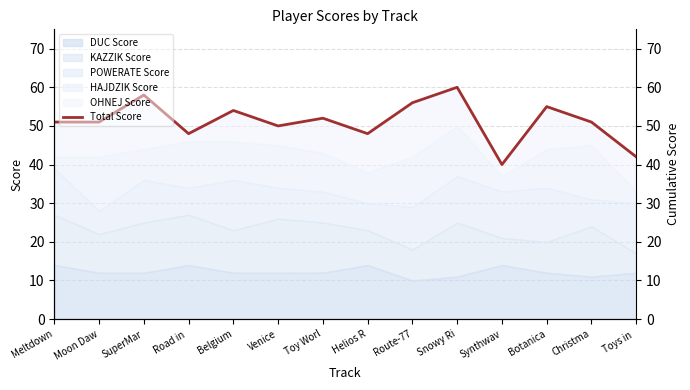

Count the number of categories in the chart.

14